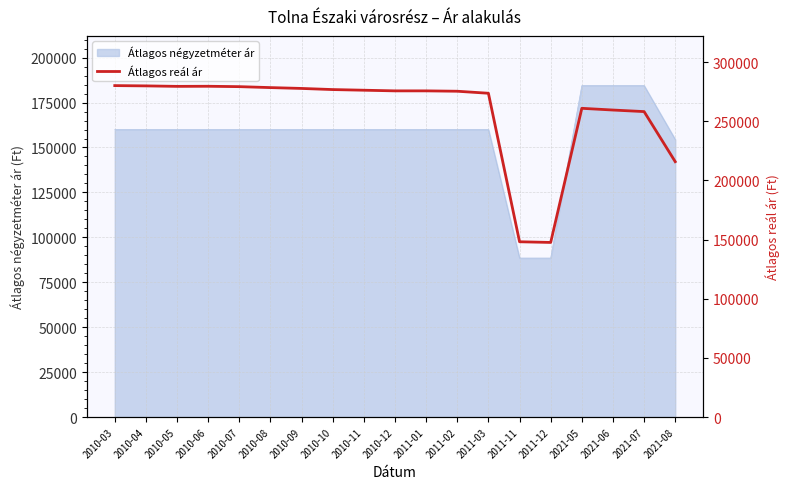

Where does the data first go above 275778?

2010-03